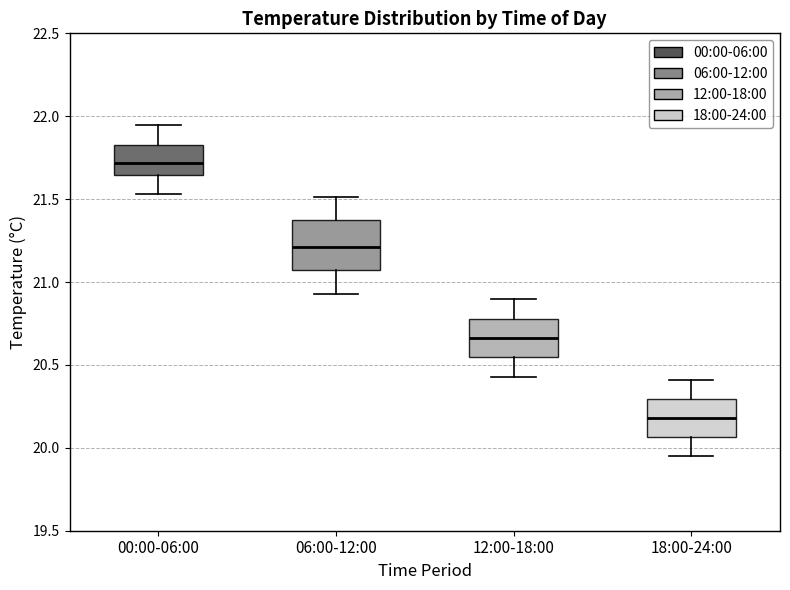

Which box's median line is the lowest?

18:00-24:00